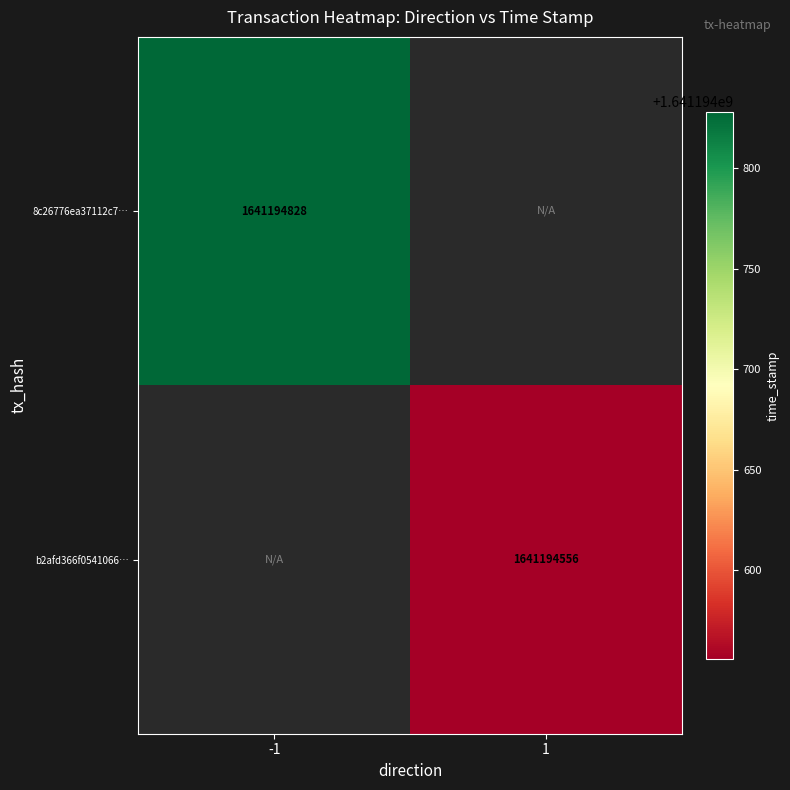

Which series has the widest spread of values?

8c26776ea37112c7a9113f340a5f76dbcd0ba2f